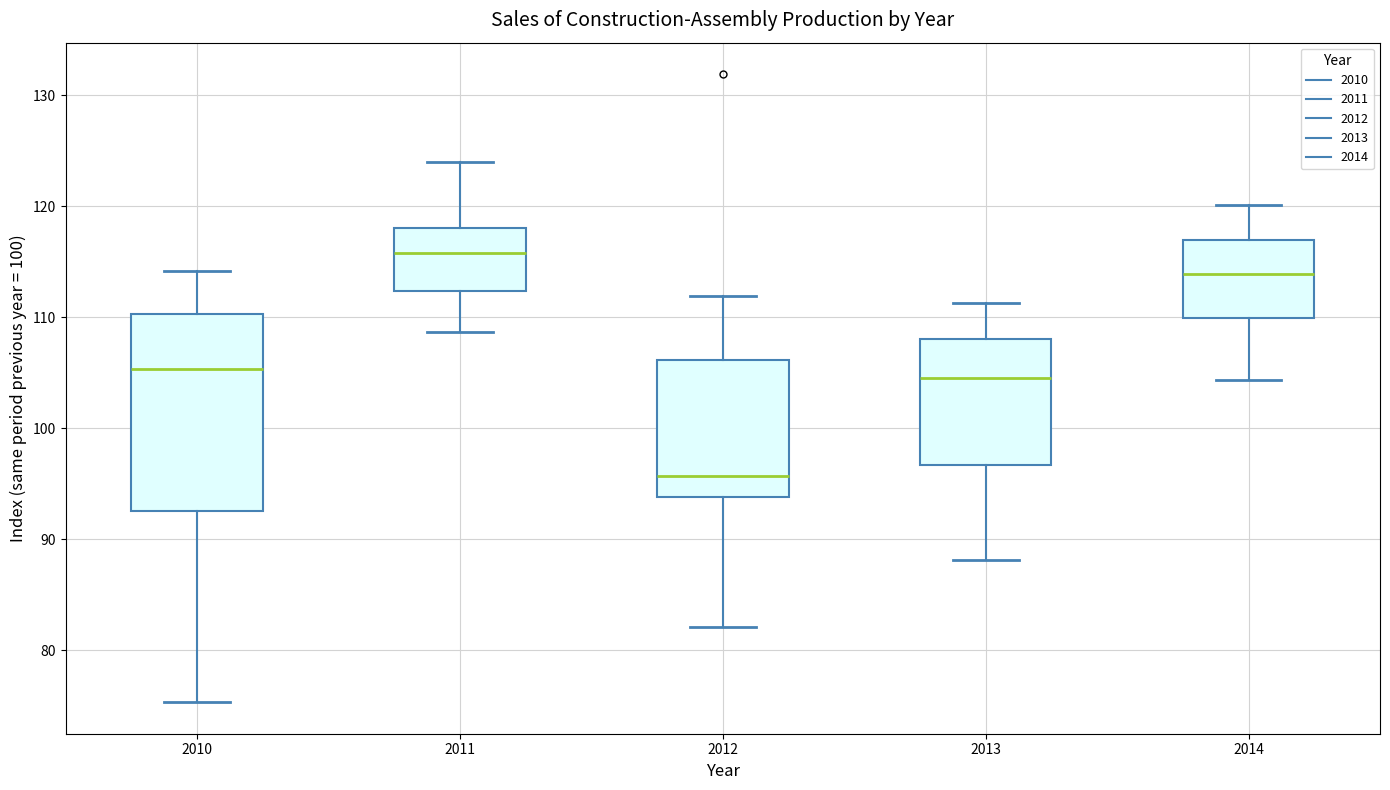

Where is the lower edge of the box at x = 2013 on the y-axis? The values are not printed on the chart, so give them approximately, as read against the axis.

97